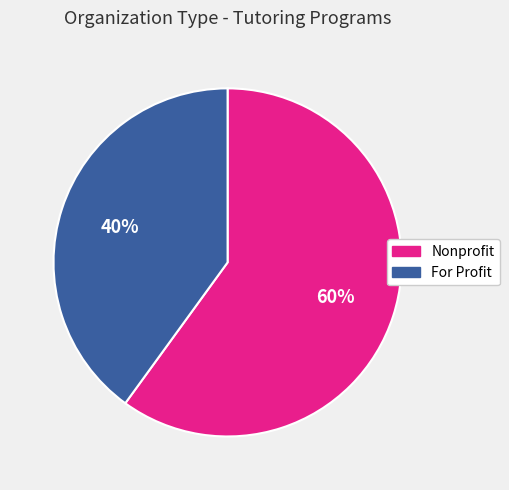

Is there a majority slice in this chart?

Yes